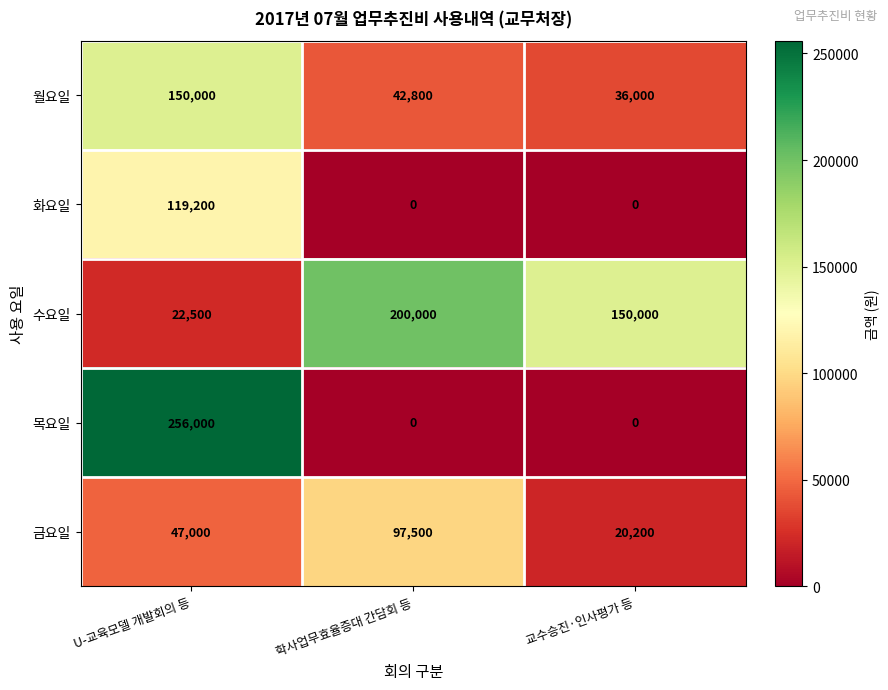

The value of 화요일 at 학사업무효율증대 간담회 등 is 75380. True or false?

False